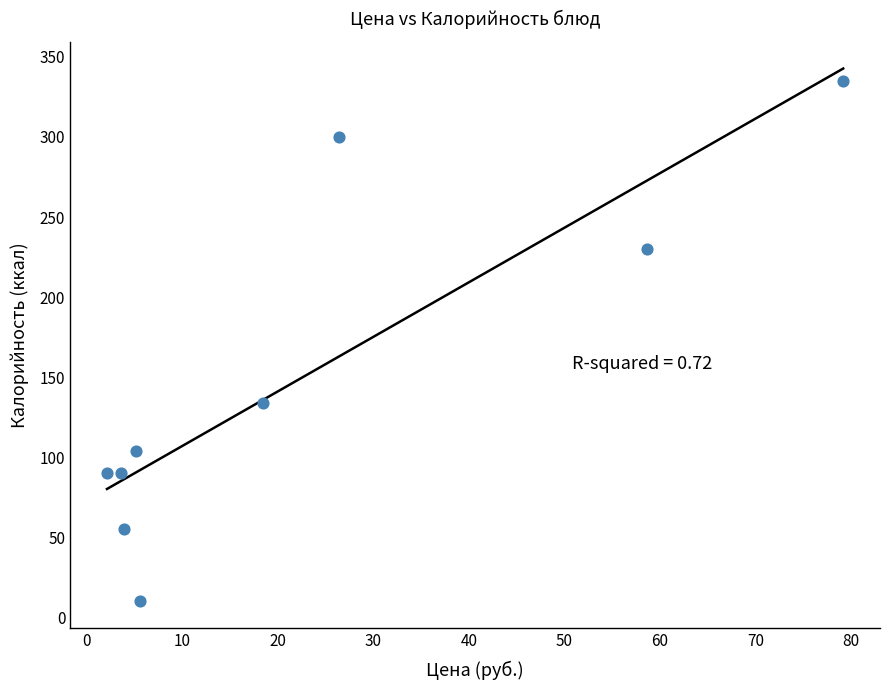

What Y value in the scatter plot is closest to 172?

134